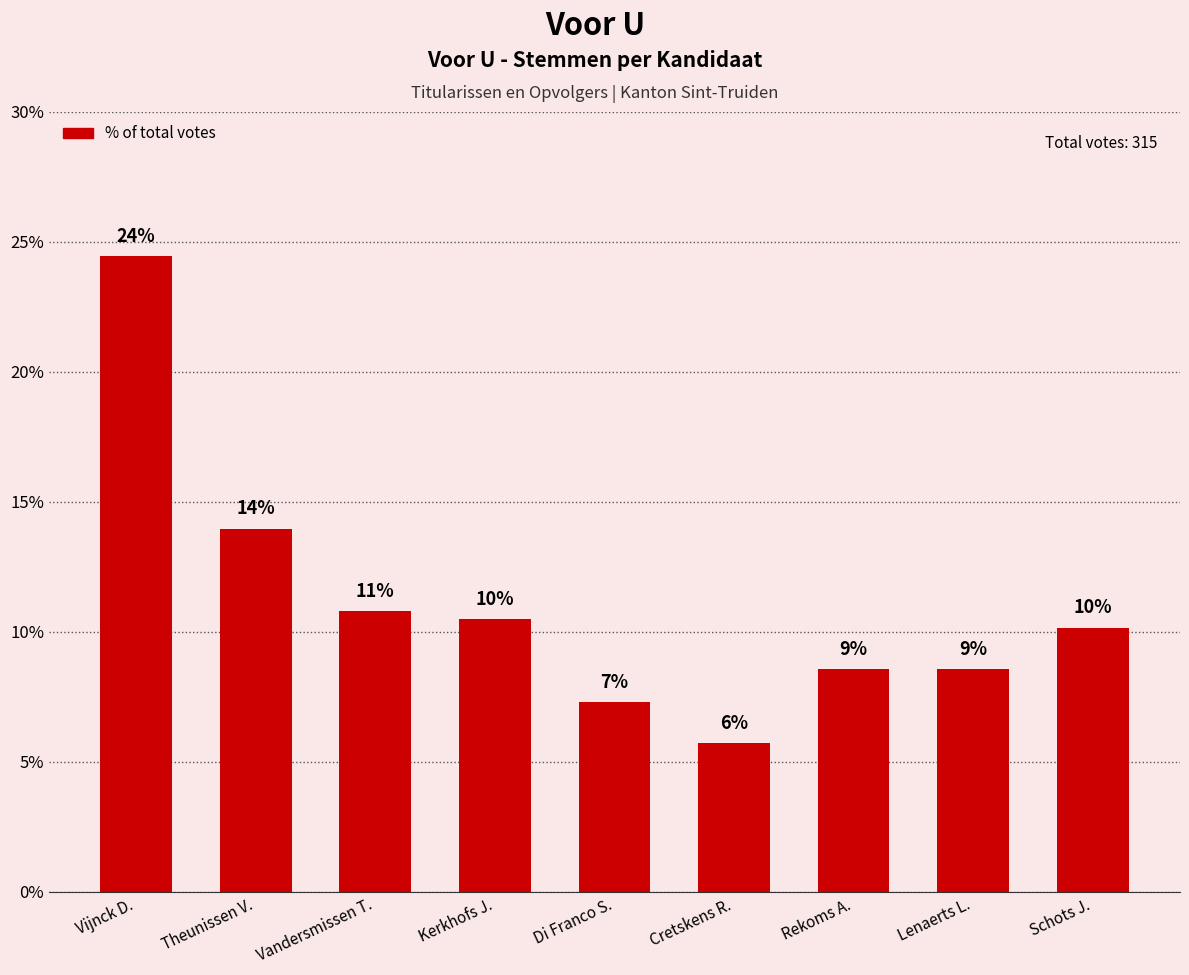

What value does the data have at Vandersmissen T.?

10.8